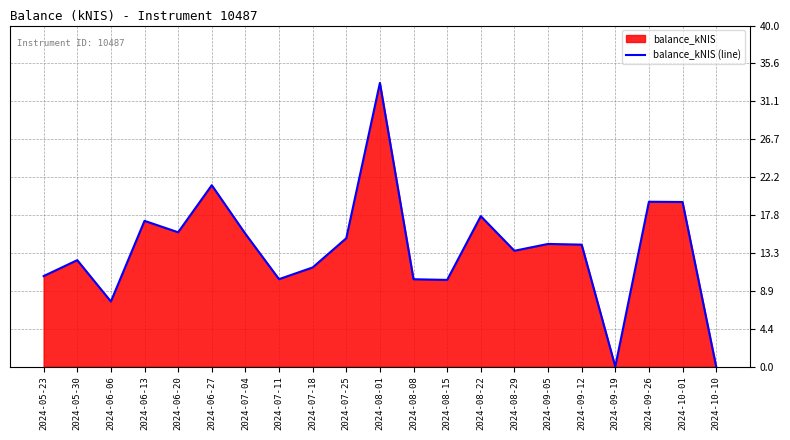

Reading left to right, what are all the values shown in this chart?

2024-05-23=10.6	2024-05-30=12.5	2024-06-06=7.6	2024-06-13=17.1	2024-06-20=15.8	2024-06-27=21.3	2024-07-04=15.6	2024-07-11=10.2	2024-07-18=11.6	2024-07-25=15.1	2024-08-01=33.3	2024-08-08=10.2	2024-08-15=10.2	2024-08-22=17.6	2024-08-29=13.6	2024-09-05=14.4	2024-09-12=14.3	2024-09-19=0.0	2024-09-26=19.3	2024-10-01=19.3	2024-10-10=0.0